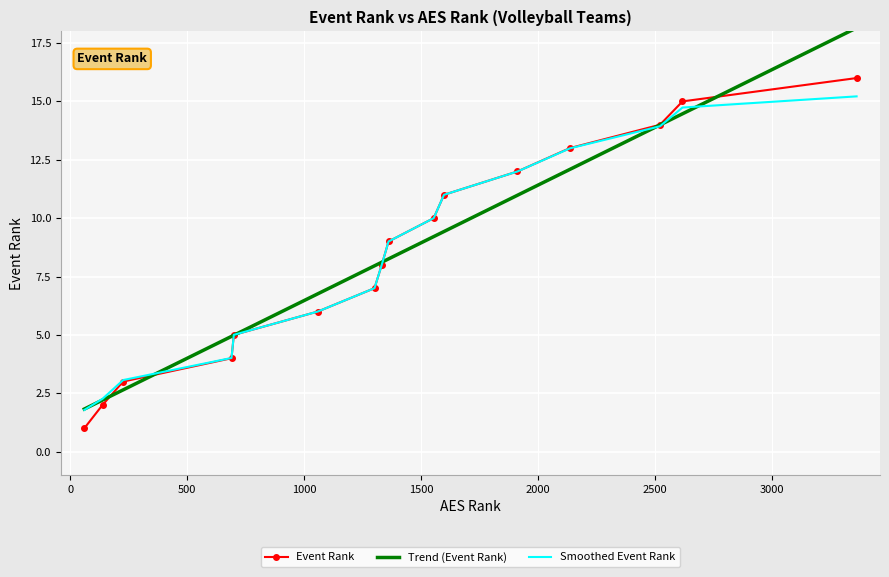

What is the highest value of the Event Rank series?

16.0